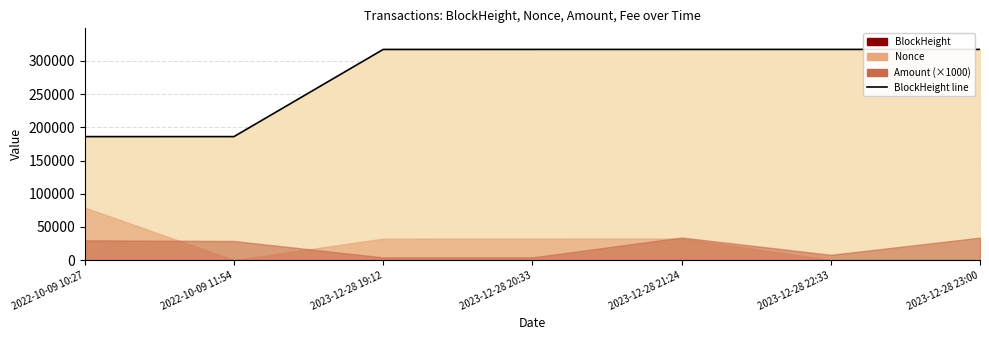

Where is the data nearest to the value 251728?

2023-12-28 19:12